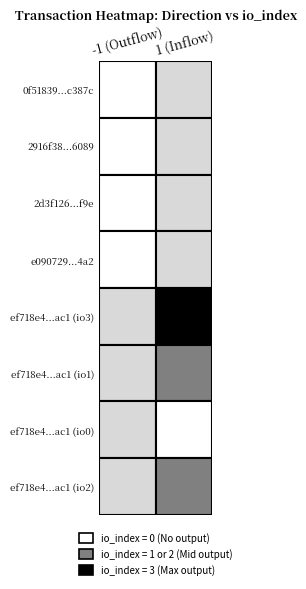

What is the difference between the highest and lowest values at direction?

2